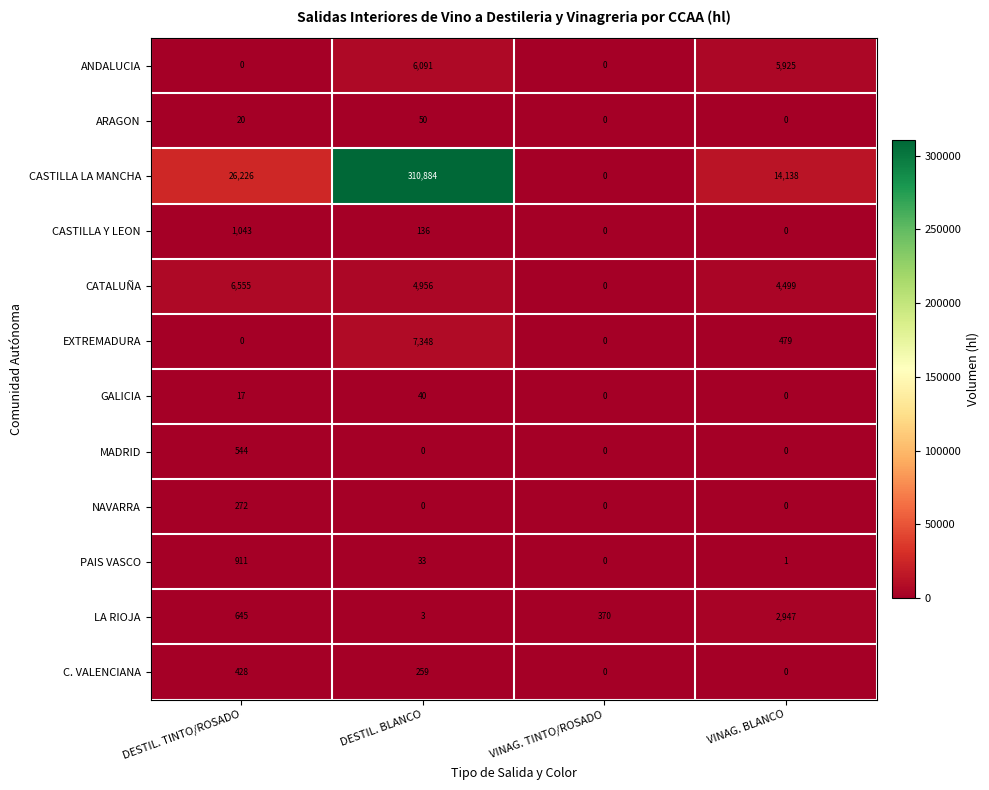

What is the difference between the highest and lowest values at VINAG. BLANCO?

14138